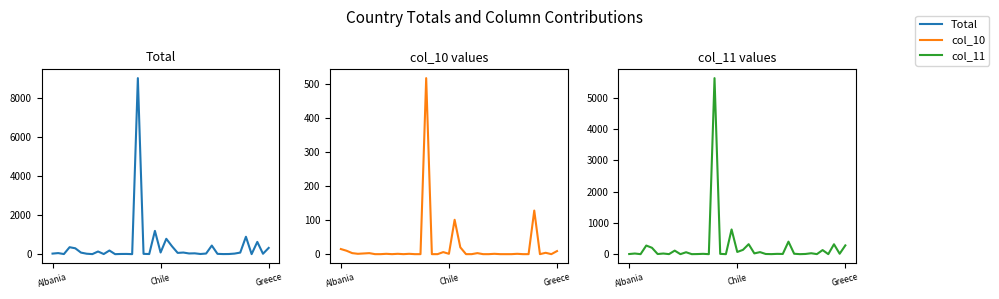

Which series has the largest range (max minus min)?

Total